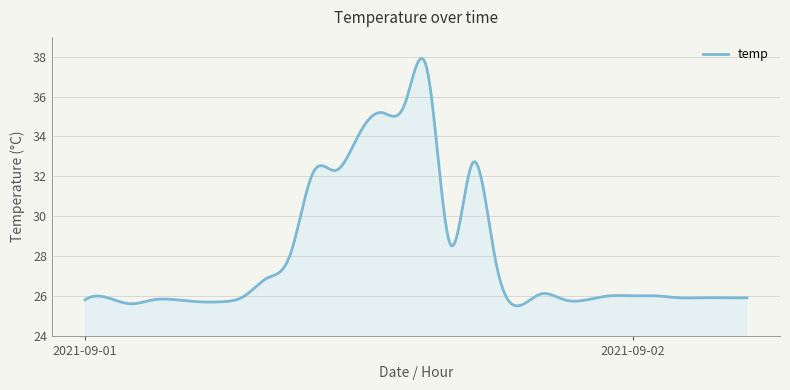

How many lines are shown in the chart?

1